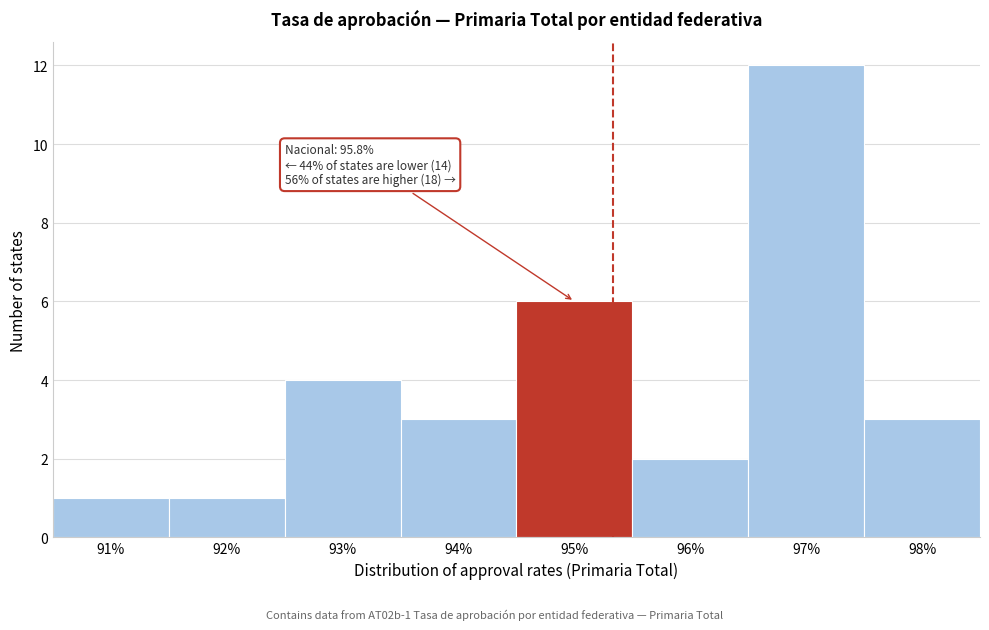

Reading left to right, what are all the values shown in this chart?

1	1	4	3	6	2	12	3